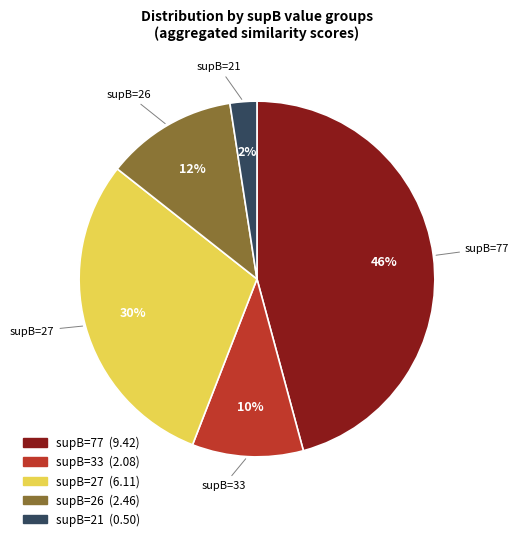

To the nearest percent, what is the average slice percentage?

20%